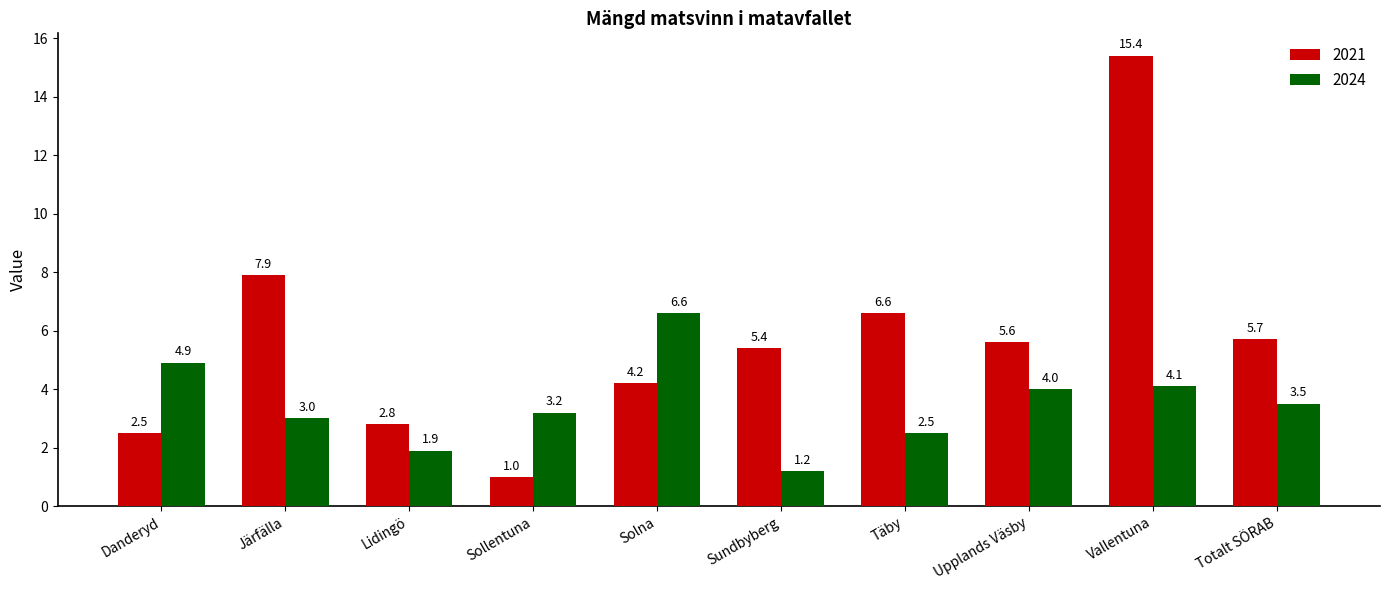

True or false: 2021 has a value of 5.6 at Upplands Väsby.

True